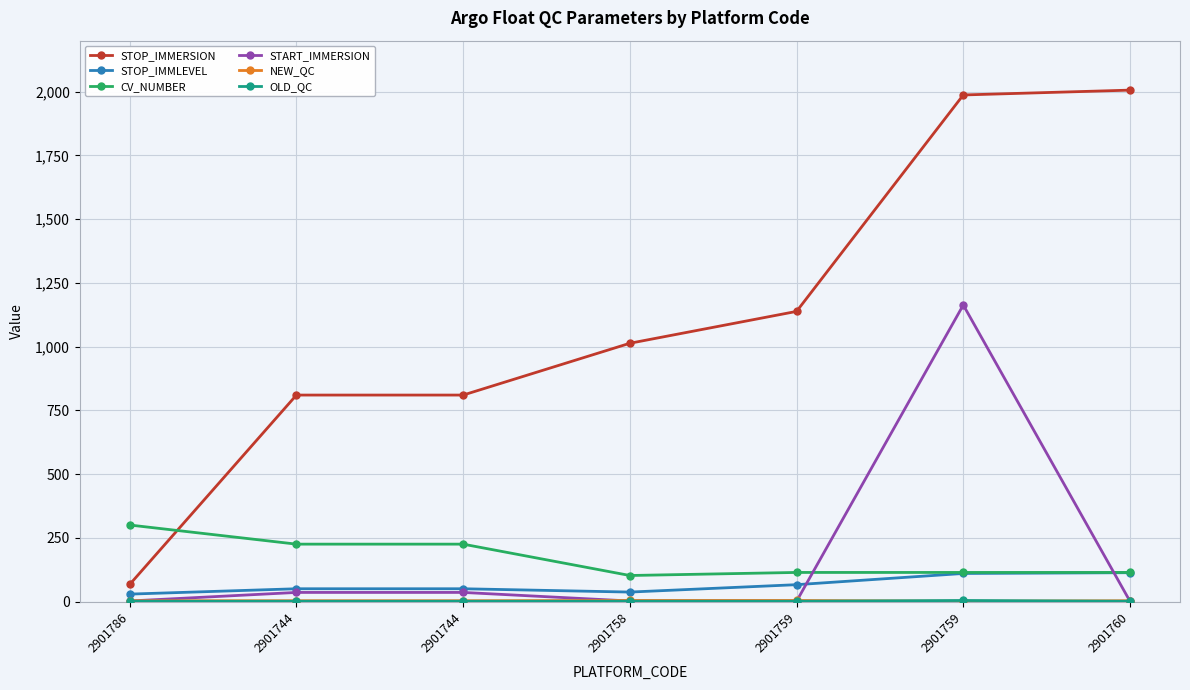

Is this an area chart (filled region under the line)?

No